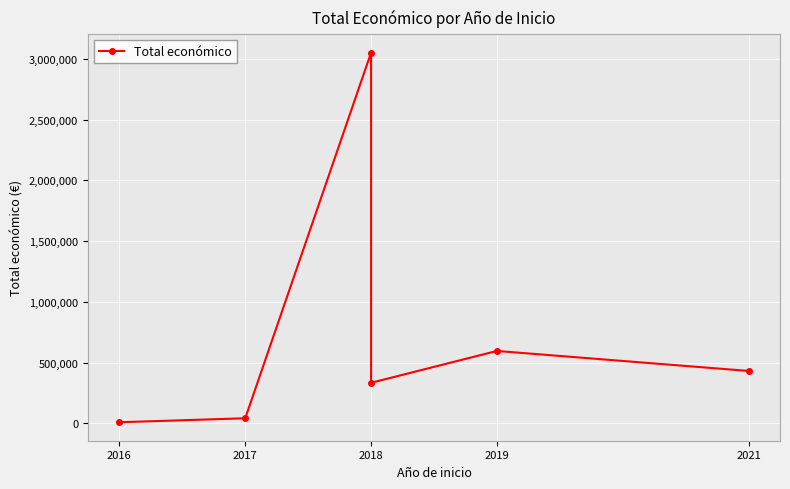

Where does the data first go above 430411?

2018